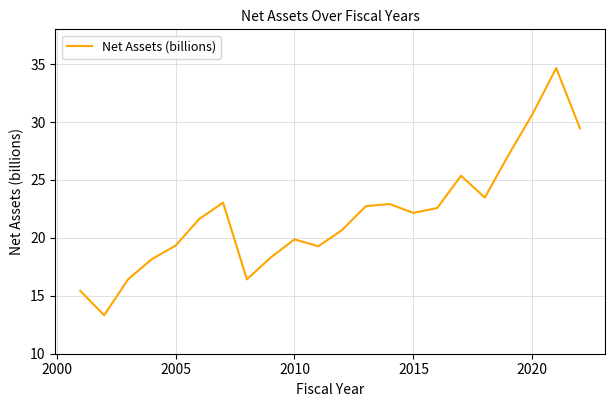

What is the greatest value displayed?

34.7